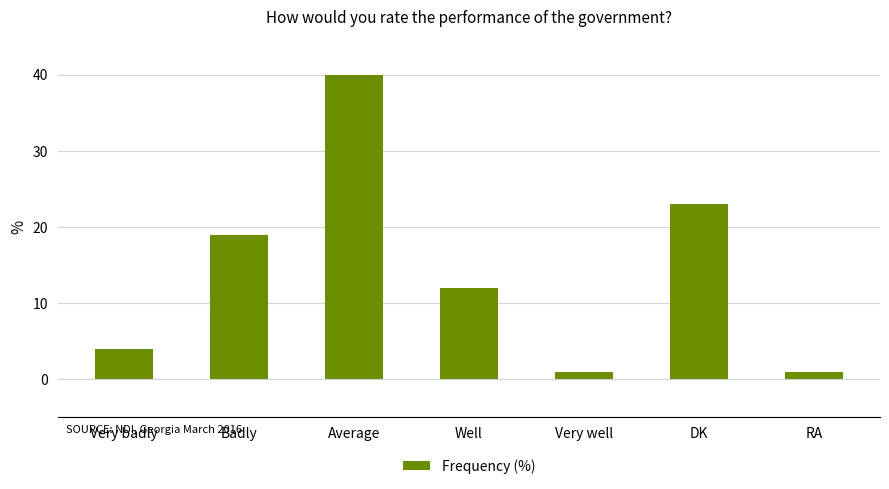

What is the smallest value displayed?

1